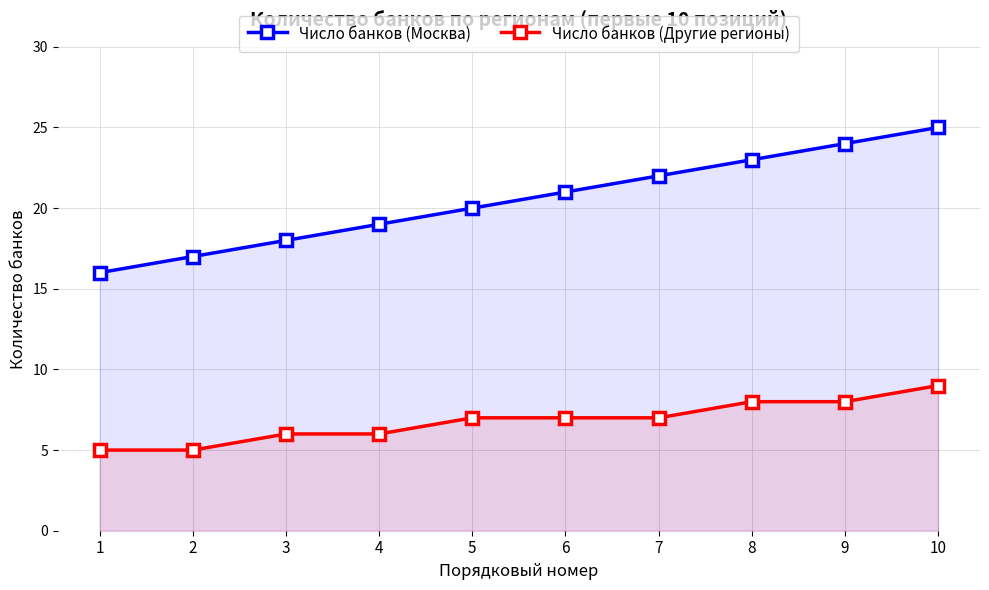

What value does the Число банков (Москва) series have at 4?

19